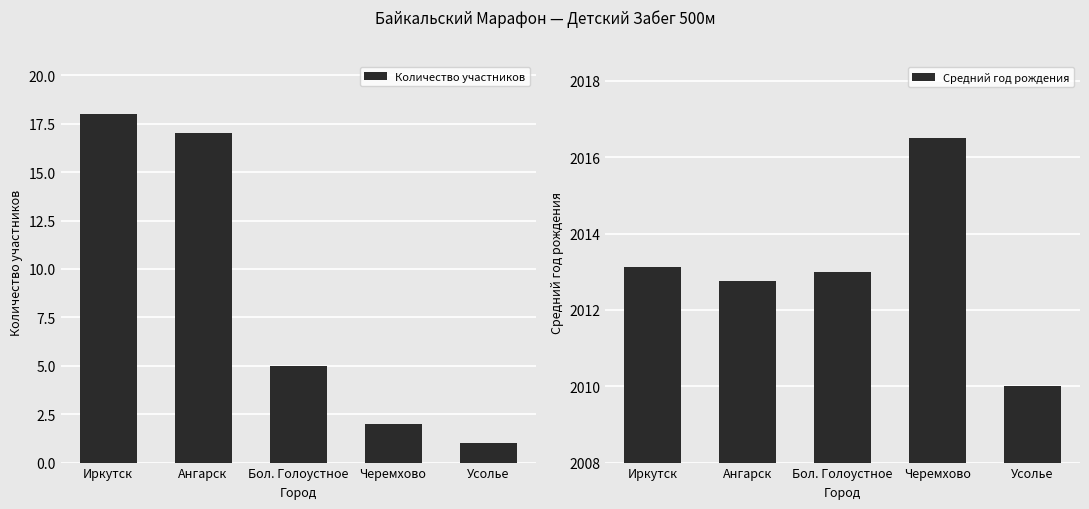

At how many categories does at least one series exceed 1144?

5